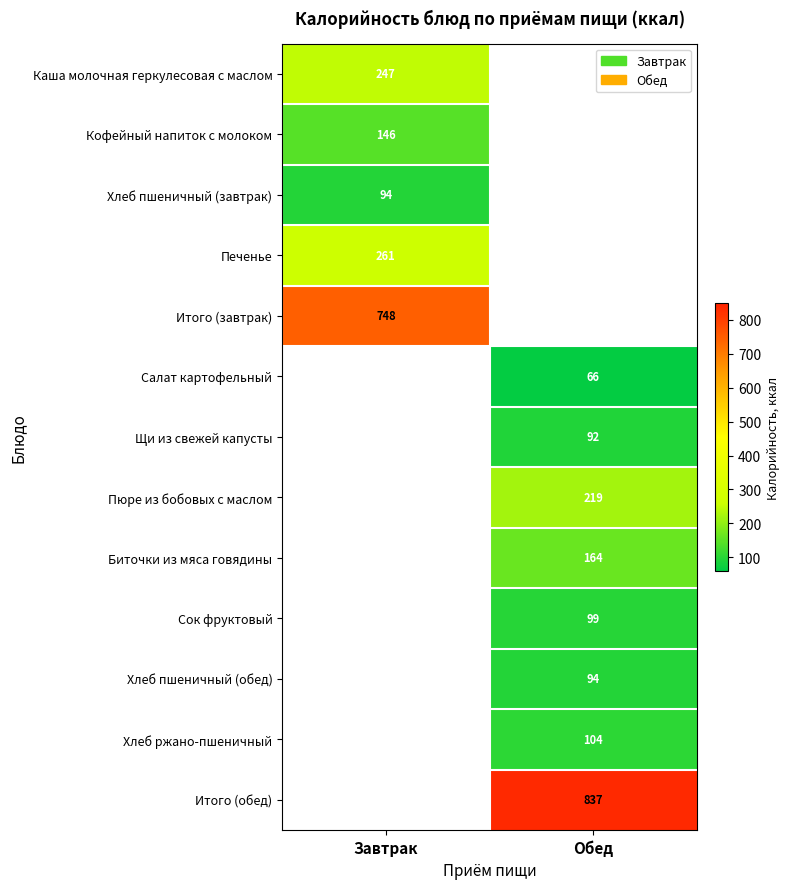

At which category does the chart reach its peak across all series?

Обед